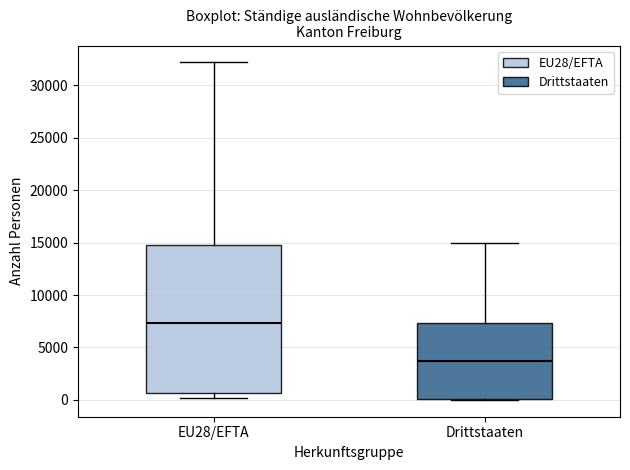

Reading left to right, read every box against the y-axis: the position of its median line, the range the box covers, and the ends of its whiskers. The values are not printed on the chart, so give them approximately, as read against the axis.

EU28/EFTA: median 7500, box 500 to 15000, whiskers 0 to 32000
Drittstaaten: median 3500, box 0 to 7500, whiskers 0 to 15000